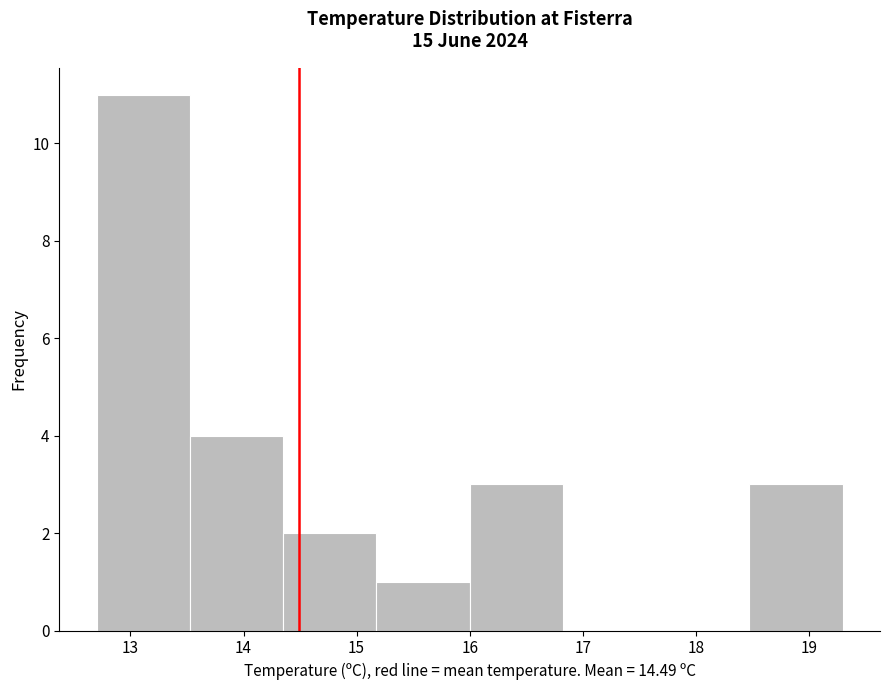

Reading left to right, list every bar in this chart as the range it spans on the x-axis followed by its height. Neither the bar edges nor the heights are printed on the chart, so give them approximately, as read against the axes.

12.7 to 13.5: 11
13.5 to 14.4: 4
14.4 to 15.2: 2
15.2 to 16.0: 1
16.0 to 16.8: 3
16.8 to 17.7: 0
17.7 to 18.5: 0
18.5 to 19.3: 3